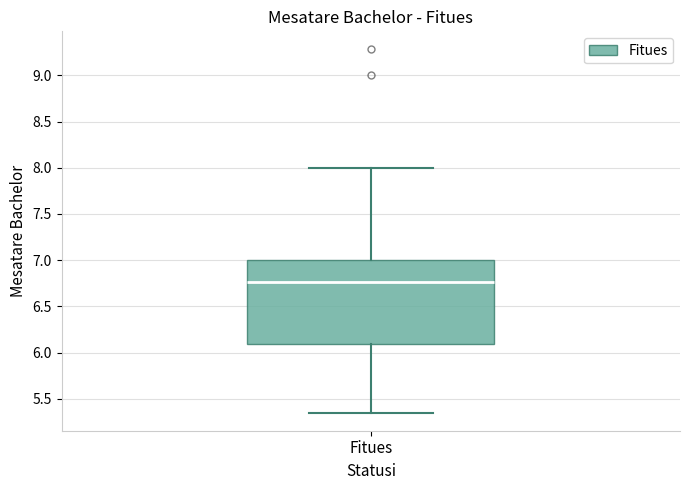

Where is the lower edge of the box for Fitues on the y-axis? The values are not printed on the chart, so give them approximately, as read against the axis.

6.10